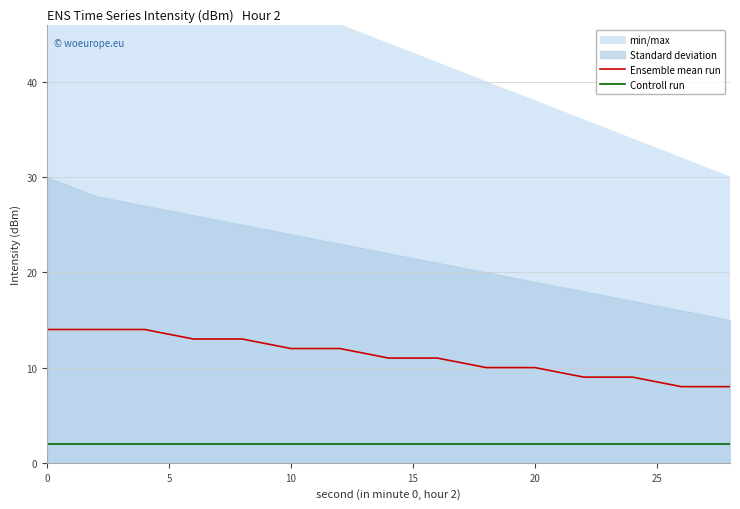

True or false: Controll run and Ensemble mean run intersect in this chart.

False